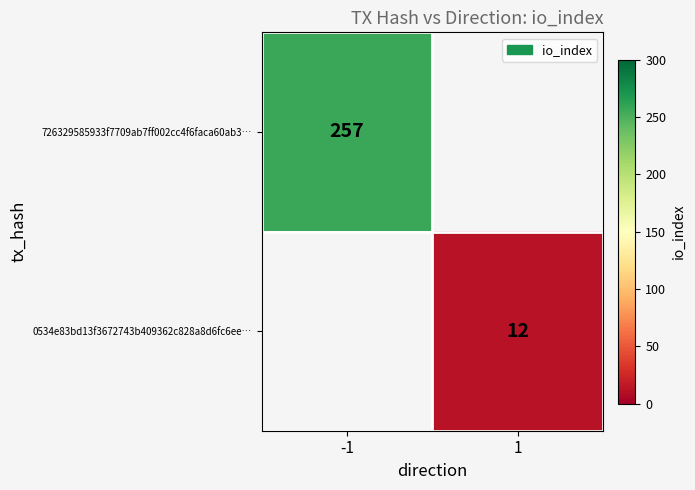

Is it true that 0534e83bd13f3672743b409362c828a8d6fc6ee… equals 2.4 at 1?

False